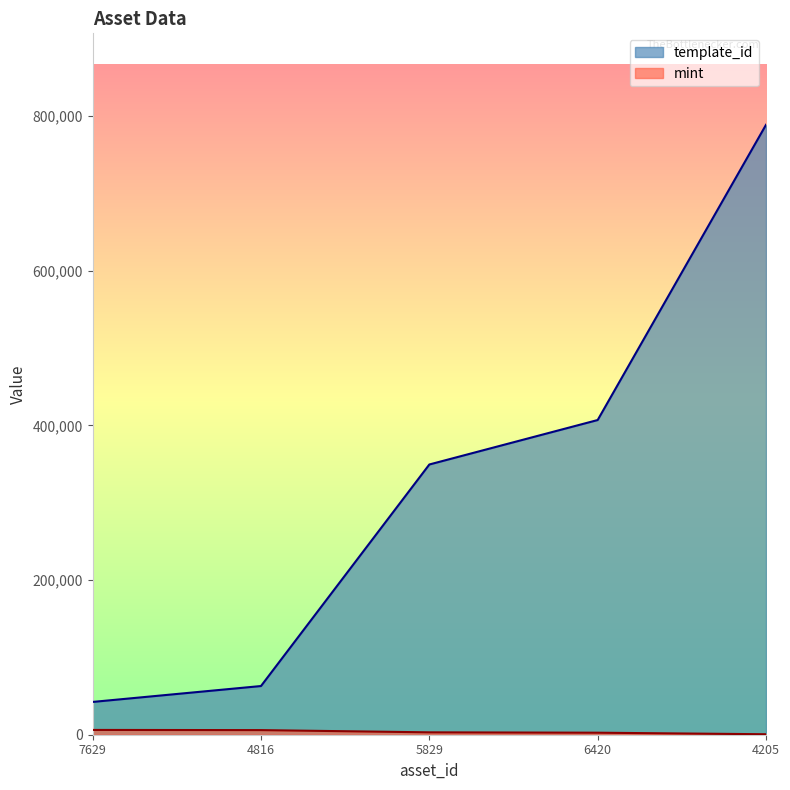

True or false: mint and template_id intersect in this chart.

False